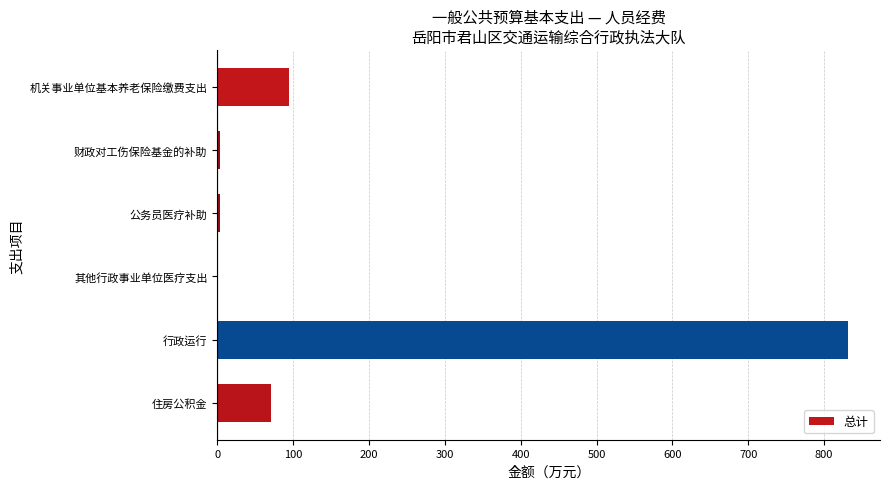

Which category has the highest value across all series?

行政运行